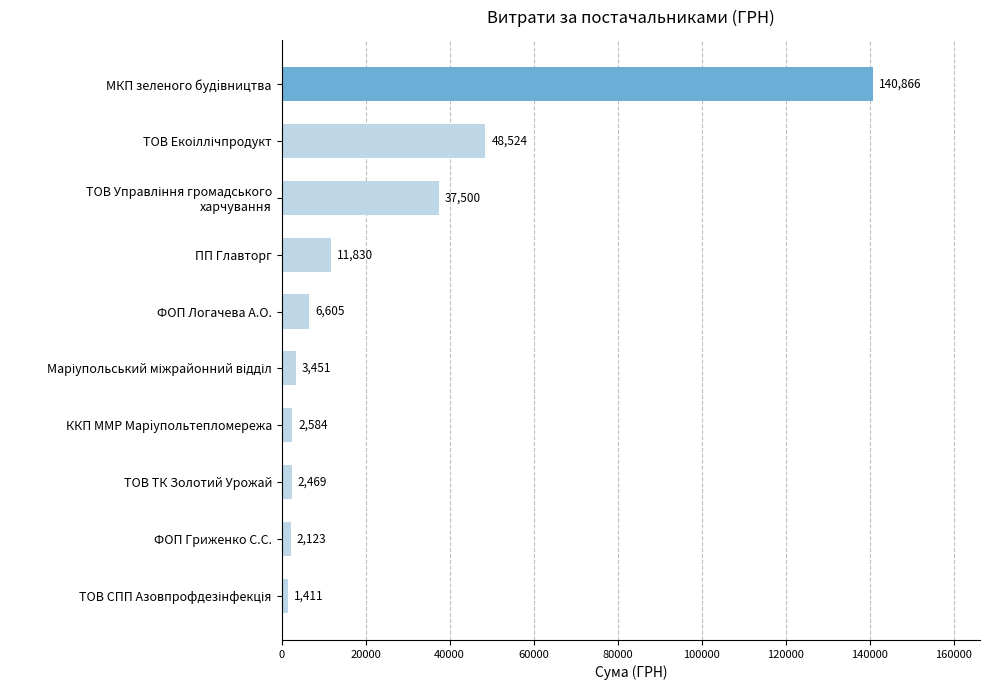

Does the chart contain any negative values?

No